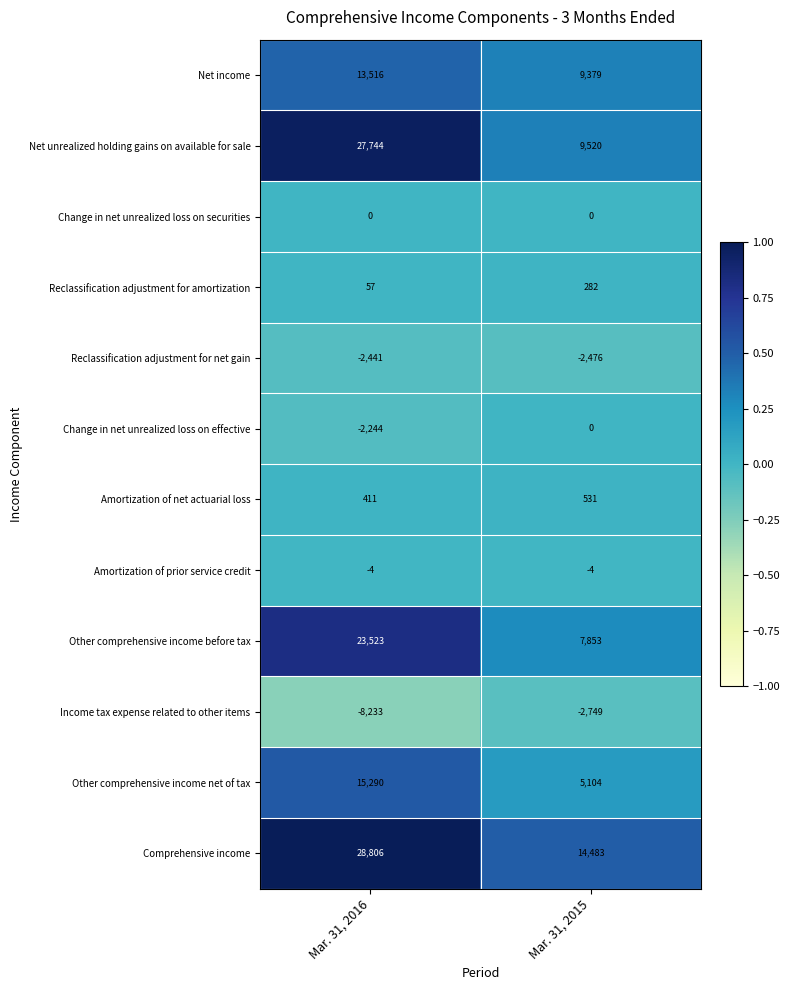

What is the minimum value shown in the chart?

-8233